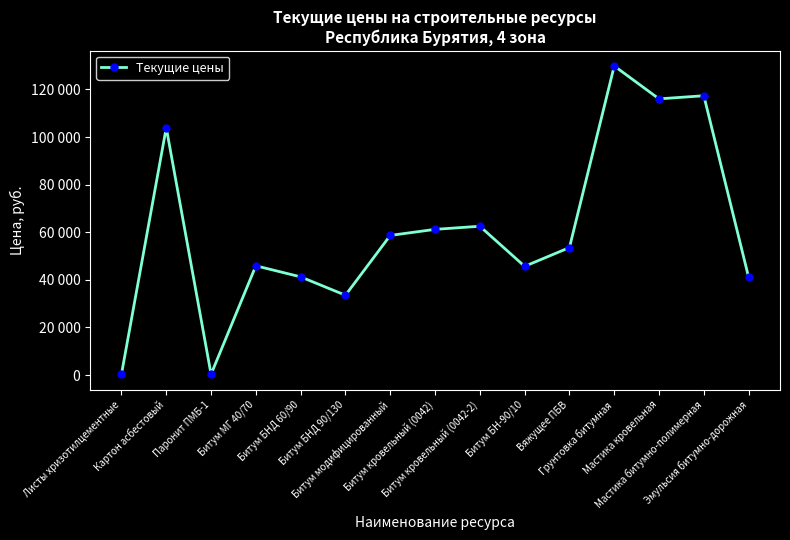

The chart shows a value of 81434.8 at Битум кровельный (0042-2). True or false?

False